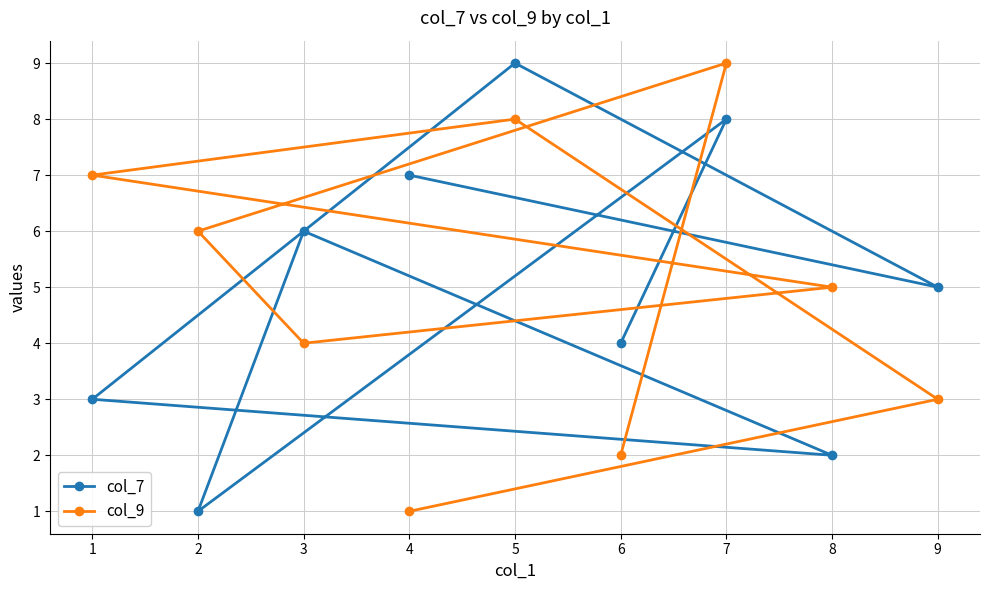

What is the value of the col_7 point at the 5th from the left?

9